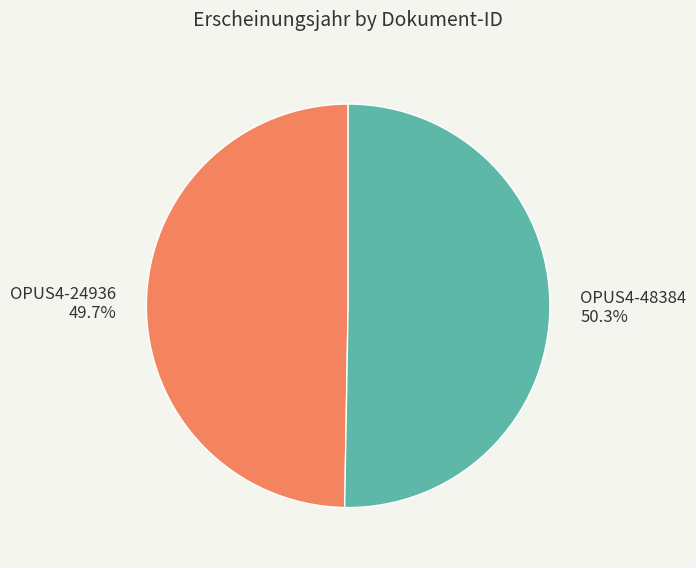

What is the ratio of the value at OPUS4-24936 to the value at OPUS4-48384?

1.0